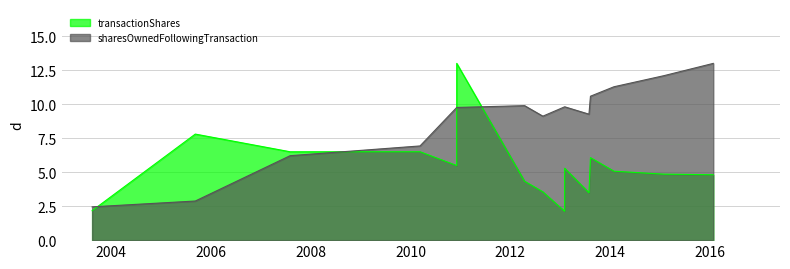

What is the label of the 8th point from the right?

2013-02-04